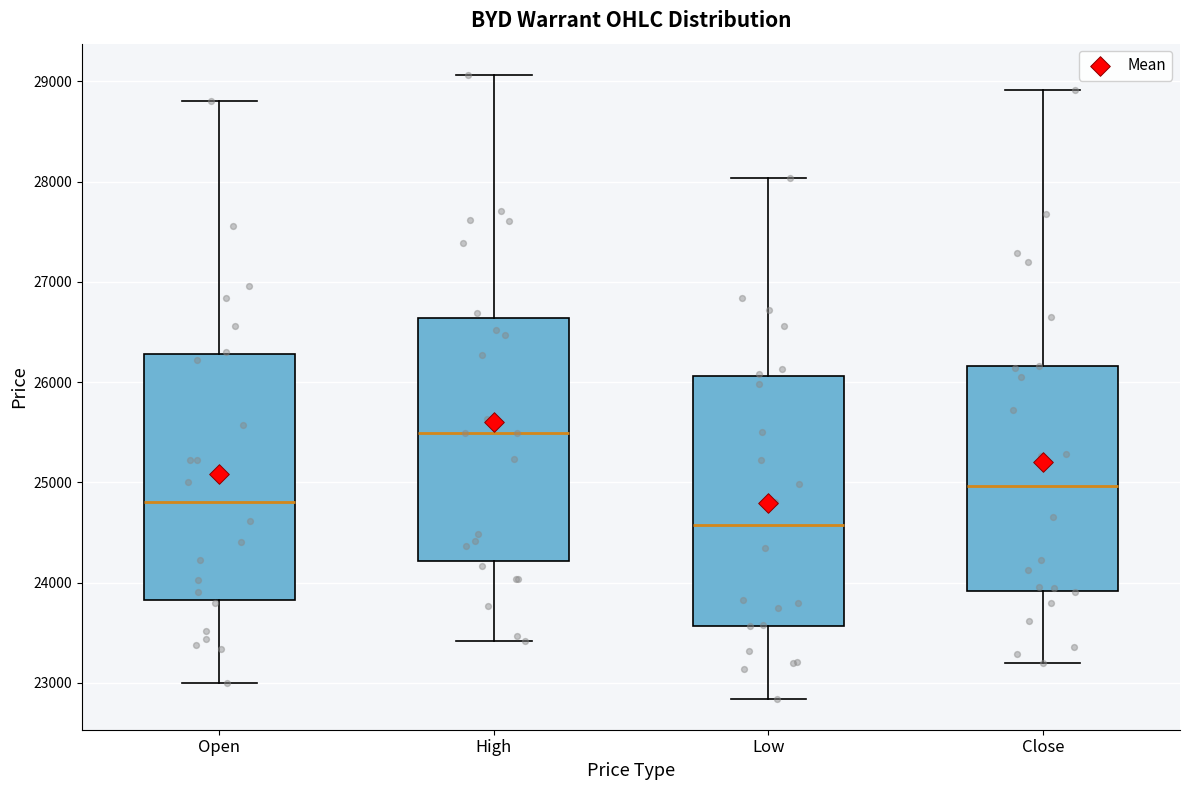

Where does the median line of the box for Close sit on the y-axis? The values are not printed on the chart, so give them approximately, as read against the axis.

25000